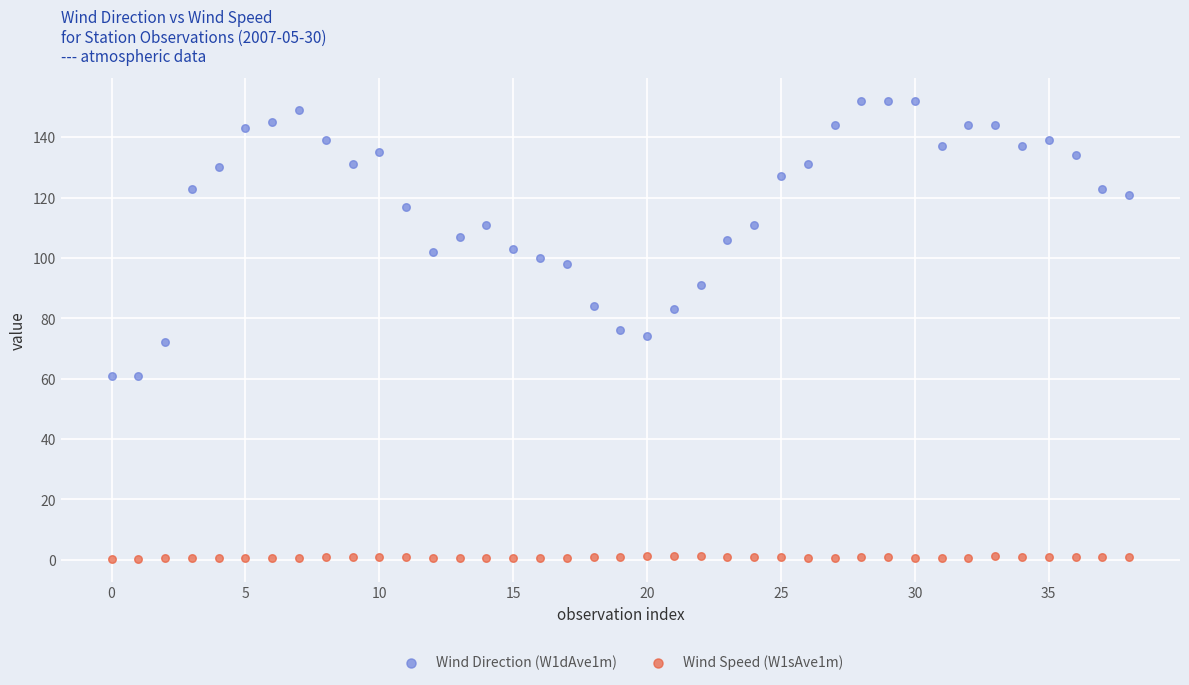

What are all the series names shown in the legend?

Wind Direction (W1dAve1m), Wind Speed (W1sAve1m)